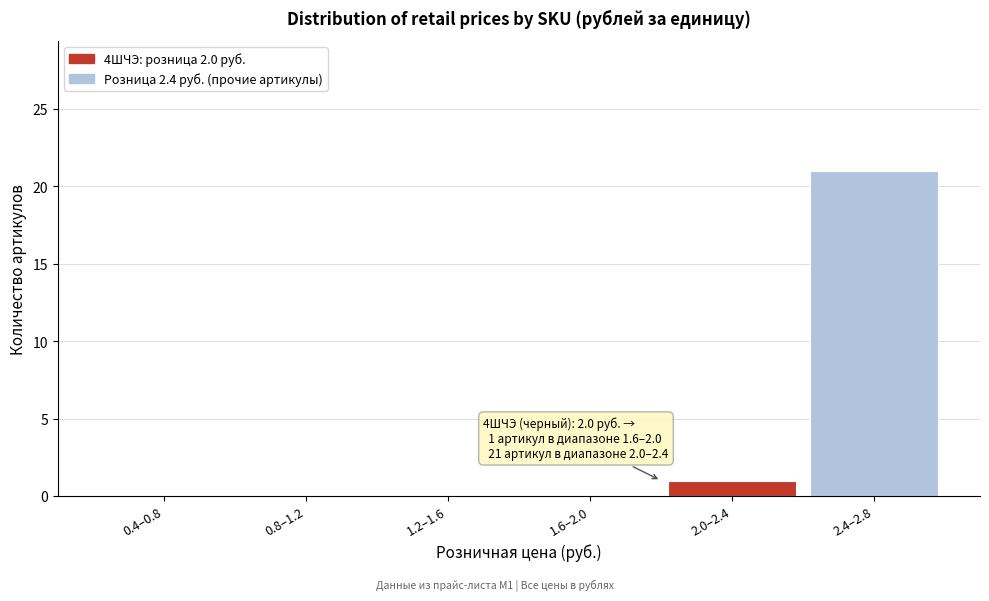

Reading right to left, list all the values displayed in this chart.

2.4–2.8=21	2.0–2.4=1	1.6–2.0=0	1.2–1.6=0	0.8–1.2=0	0.4–0.8=0